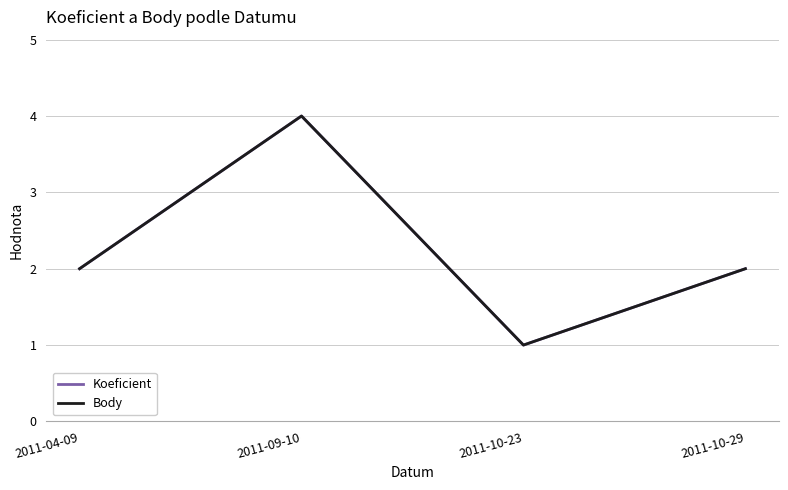

Is this an area chart (filled region under the line)?

No